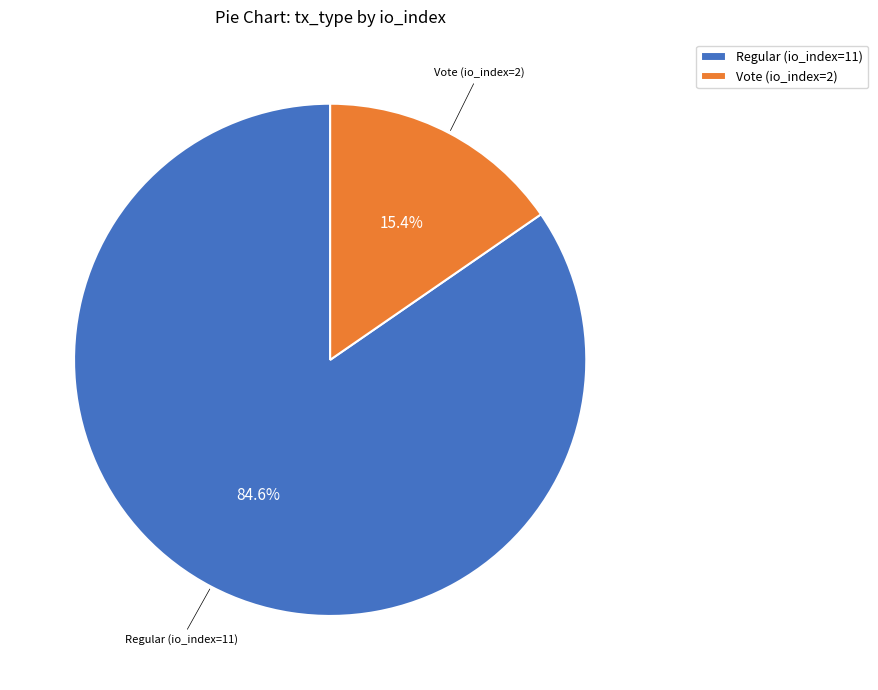

How many segments does this pie chart have?

2